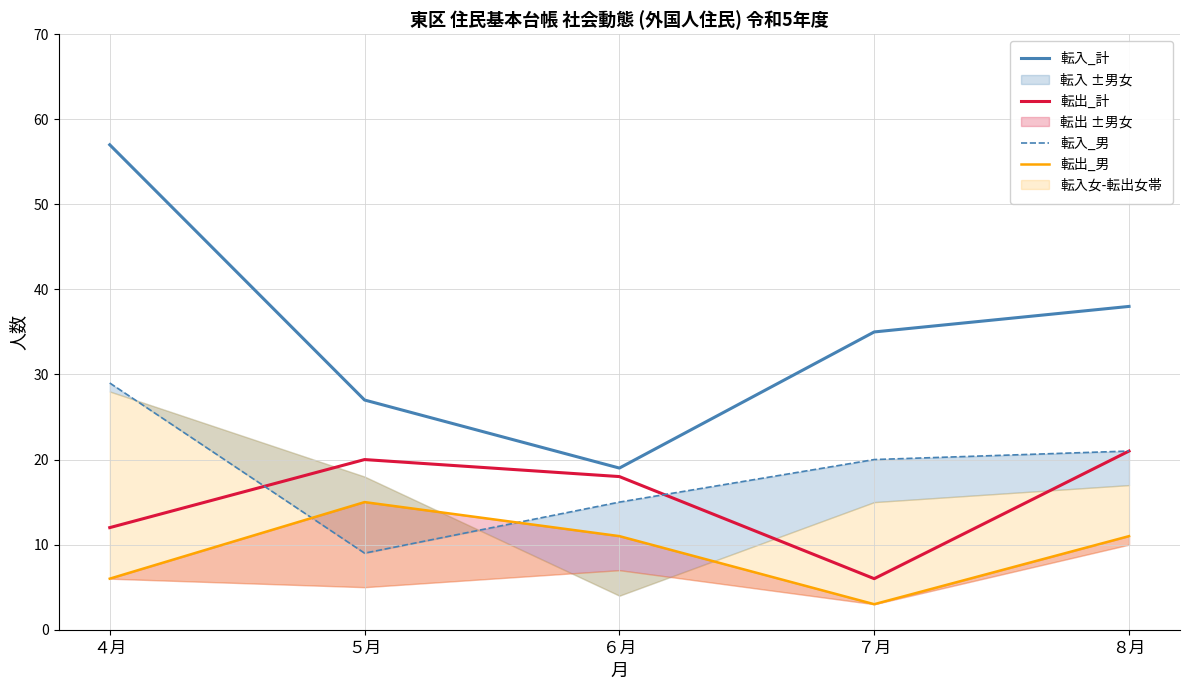

Which series has the widest spread of values?

転入_計